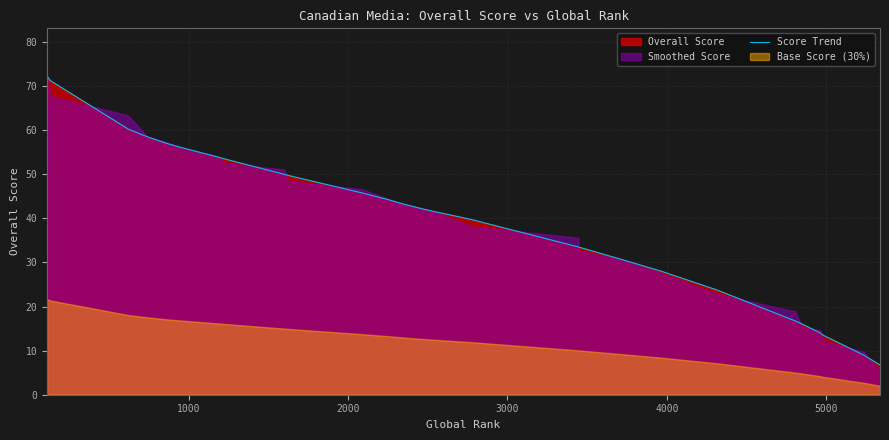

How many data points does each series have?

31